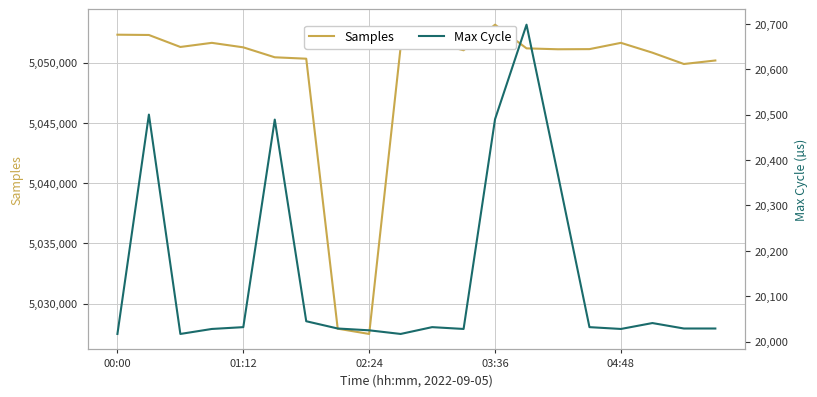

True or false: Samples has a value of 1022895 at 02:24.

False